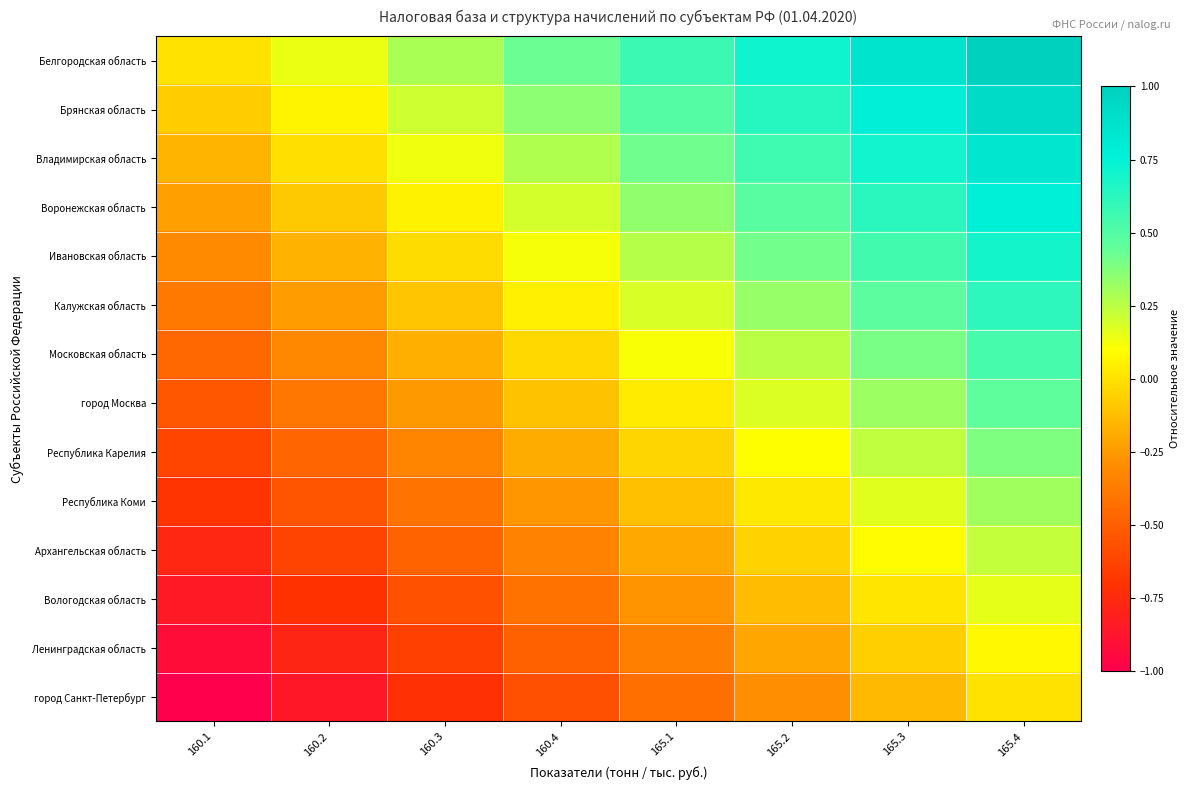

Reading left to right, transcribe all the data shown in this chart.

Белгородская область: 160.1=0.0	160.2=0.1	160.3=0.3	160.4=0.4	165.1=0.6	165.2=0.7	165.3=0.9	165.4=1.0
Брянская область: 160.1=-0.1	160.2=0.1	160.3=0.2	160.4=0.4	165.1=0.5	165.2=0.6	165.3=0.8	165.4=0.9
Владимирская область: 160.1=-0.2	160.2=-0.0	160.3=0.1	160.4=0.3	165.1=0.4	165.2=0.6	165.3=0.7	165.4=0.8
Воронежская область: 160.1=-0.2	160.2=-0.1	160.3=0.1	160.4=0.2	165.1=0.3	165.2=0.5	165.3=0.6	165.4=0.8
Ивановская область: 160.1=-0.3	160.2=-0.2	160.3=-0.0	160.4=0.1	165.1=0.3	165.2=0.4	165.3=0.5	165.4=0.7
Калужская область: 160.1=-0.4	160.2=-0.2	160.3=-0.1	160.4=0.0	165.1=0.2	165.2=0.3	165.3=0.5	165.4=0.6
Московская область: 160.1=-0.5	160.2=-0.3	160.3=-0.2	160.4=-0.0	165.1=0.1	165.2=0.3	165.3=0.4	165.4=0.5
город Москва: 160.1=-0.5	160.2=-0.4	160.3=-0.3	160.4=-0.1	165.1=0.0	165.2=0.2	165.3=0.3	165.4=0.5
Республика Карелия: 160.1=-0.6	160.2=-0.5	160.3=-0.3	160.4=-0.2	165.1=-0.0	165.2=0.1	165.3=0.2	165.4=0.4
Республика Коми: 160.1=-0.7	160.2=-0.5	160.3=-0.4	160.4=-0.3	165.1=-0.1	165.2=0.0	165.3=0.2	165.4=0.3
Архангельская область: 160.1=-0.8	160.2=-0.6	160.3=-0.5	160.4=-0.3	165.1=-0.2	165.2=-0.1	165.3=0.1	165.4=0.2
Вологодская область: 160.1=-0.8	160.2=-0.7	160.3=-0.6	160.4=-0.4	165.1=-0.3	165.2=-0.1	165.3=0.0	165.4=0.2
Ленинградская область: 160.1=-0.9	160.2=-0.8	160.3=-0.6	160.4=-0.5	165.1=-0.4	165.2=-0.2	165.3=-0.1	165.4=0.1
город Санкт-Петербург: 160.1=-1.0	160.2=-0.9	160.3=-0.7	160.4=-0.6	165.1=-0.4	165.2=-0.3	165.3=-0.1	165.4=0.0